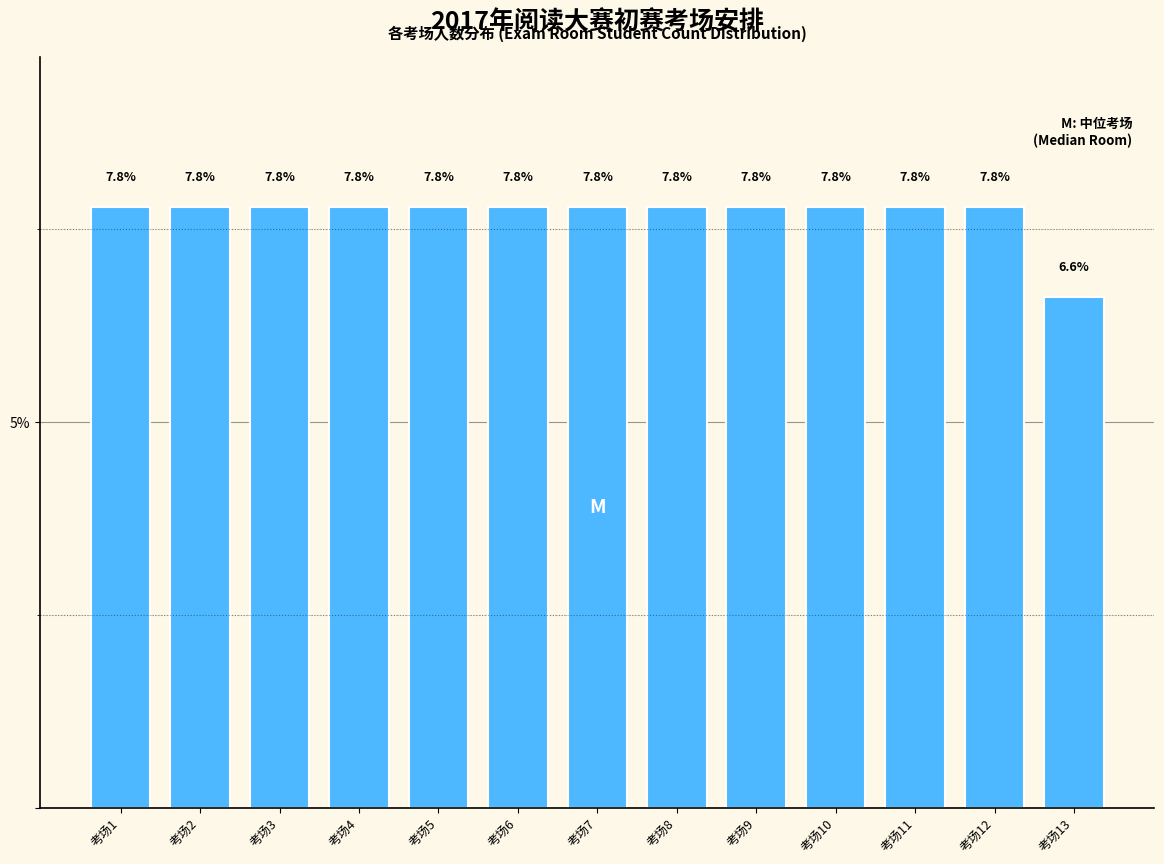

Reading right to left, extract all data points from this chart.

6.6	7.8	7.8	7.8	7.8	7.8	7.8	7.8	7.8	7.8	7.8	7.8	7.8